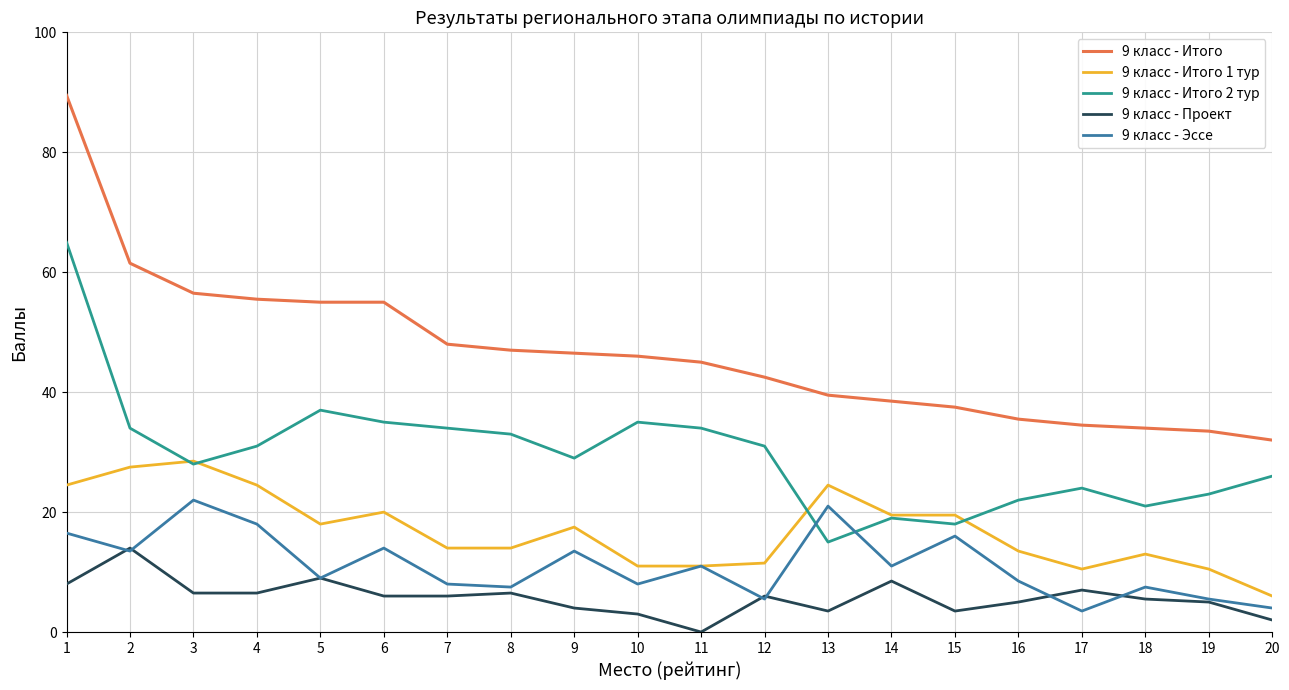

What is the total value across all series at 19?

77.5